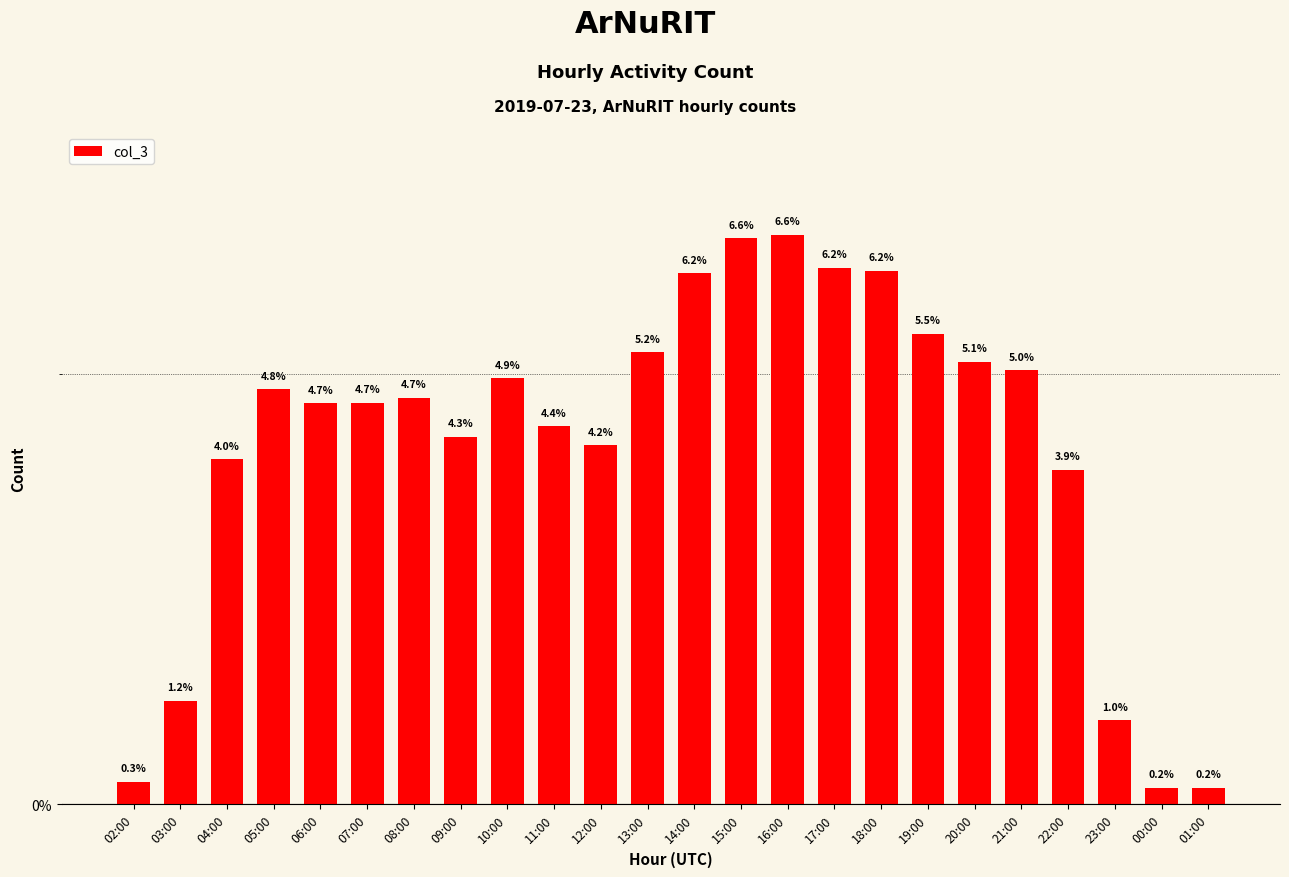

Is it true that the value at 15:00 is 0.0?

False